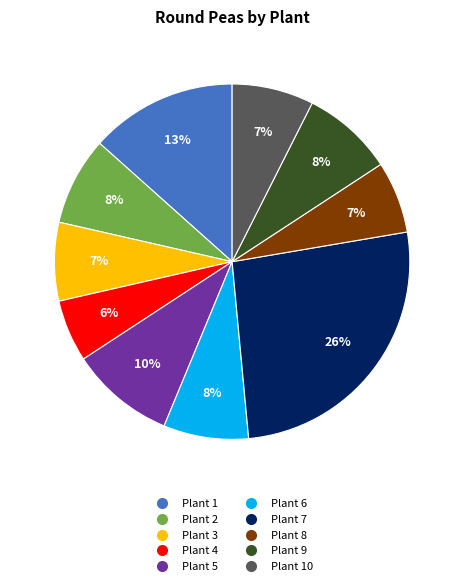

Does any single category account for the majority?

No